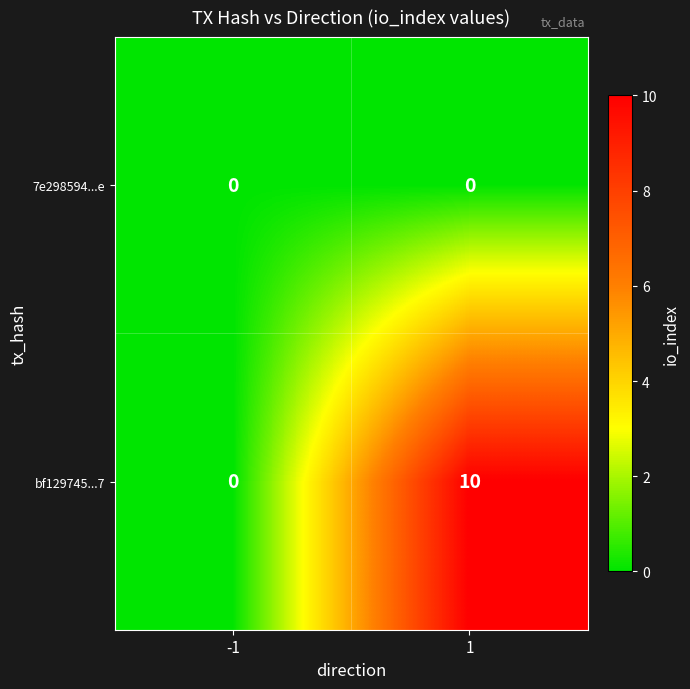

Reading right to left, list all the values displayed in this chart.

7e298594...e: 1=0	-1=0
bf129745...7: 1=10	-1=0